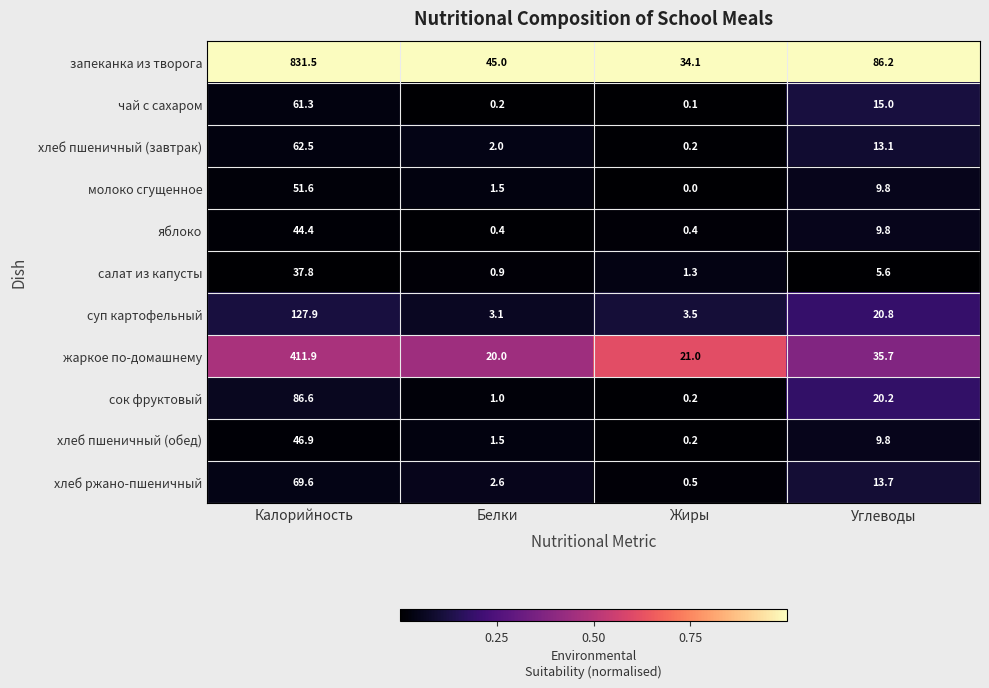

At how many categories does at least one series exceed 0?

4